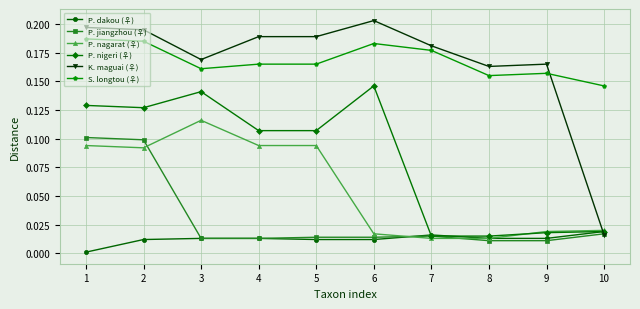

How many lines are shown in the chart?

6